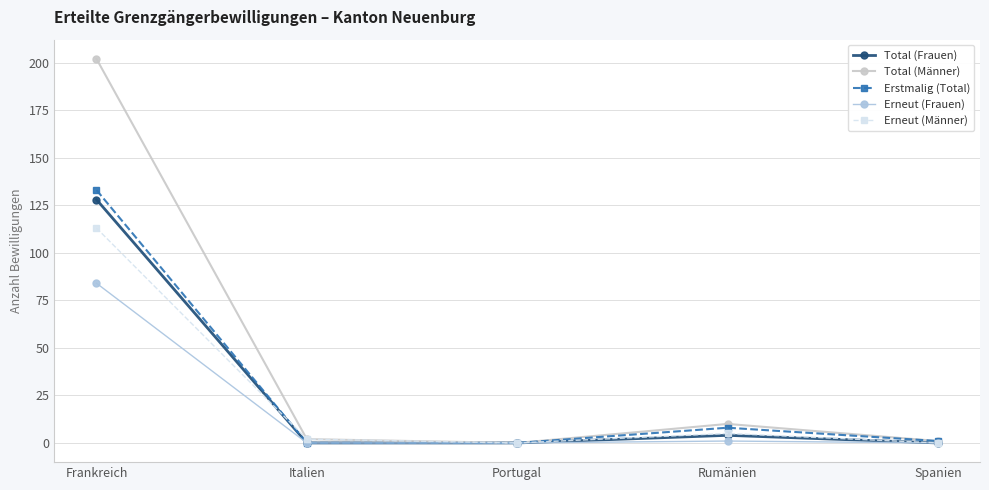

Reading left to right, what are all the values shown in this chart?

Total (Frauen): 128	0	0	4	0
Total (Männer): 202	2	0	10	1
Erstmalig (Total): 133	0	0	8	1
Erneut (Frauen): 84	0	0	1	0
Erneut (Männer): 113	2	0	5	0